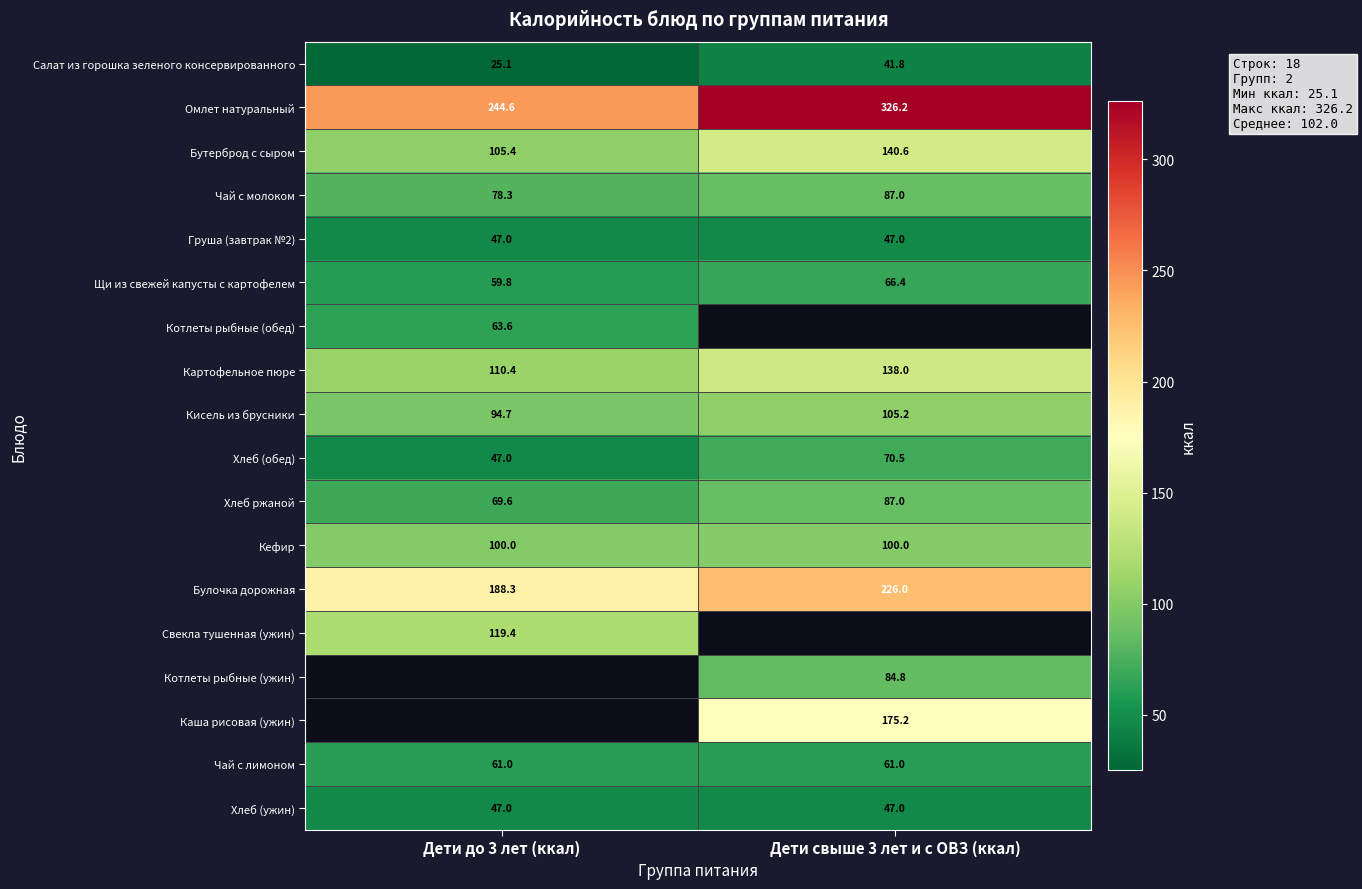

List the labels in order of Бутерброд с сыром value, largest first.

Дети свыше 3 лет и с ОВЗ (ккал), Дети до 3 лет (ккал)